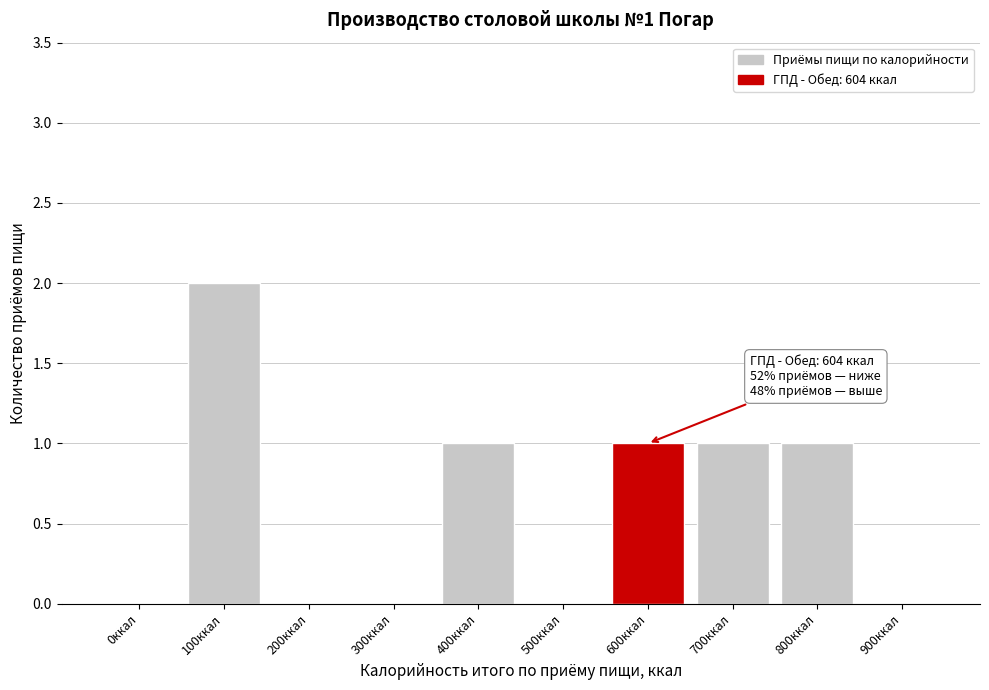

Reading left to right, what are all the values shown in this chart?

0ккал=0	100ккал=2	200ккал=0	300ккал=0	400ккал=1	500ккал=0	600ккал=1	700ккал=1	800ккал=1	900ккал=0